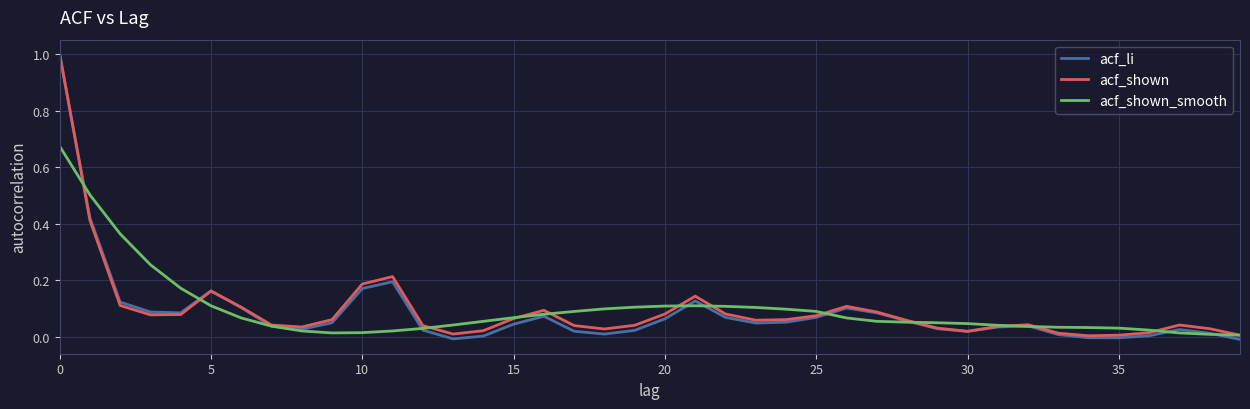

What is the greatest value displayed?

1.0